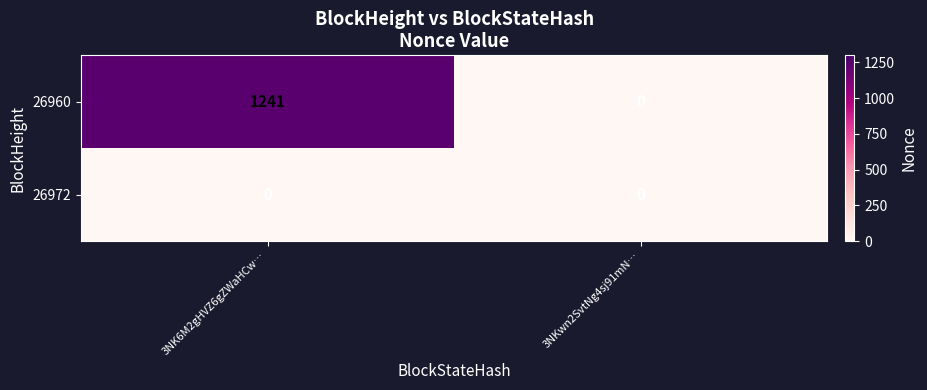

Reading left to right, transcribe all the data shown in this chart.

26960: 3NK6M2gHVZ6gZWaHCw…=1241	3NKwn2SvtNg4sj91mN…=0
26972: 3NK6M2gHVZ6gZWaHCw…=0	3NKwn2SvtNg4sj91mN…=0